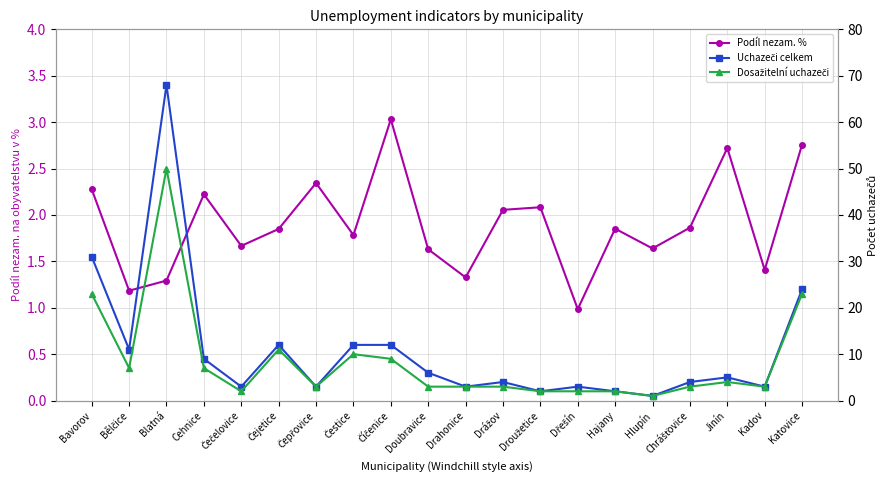

Between which two adjacent categories do Uchazeči celkem and Podíl nezam. % first intersect?

Drážov and Droužetice